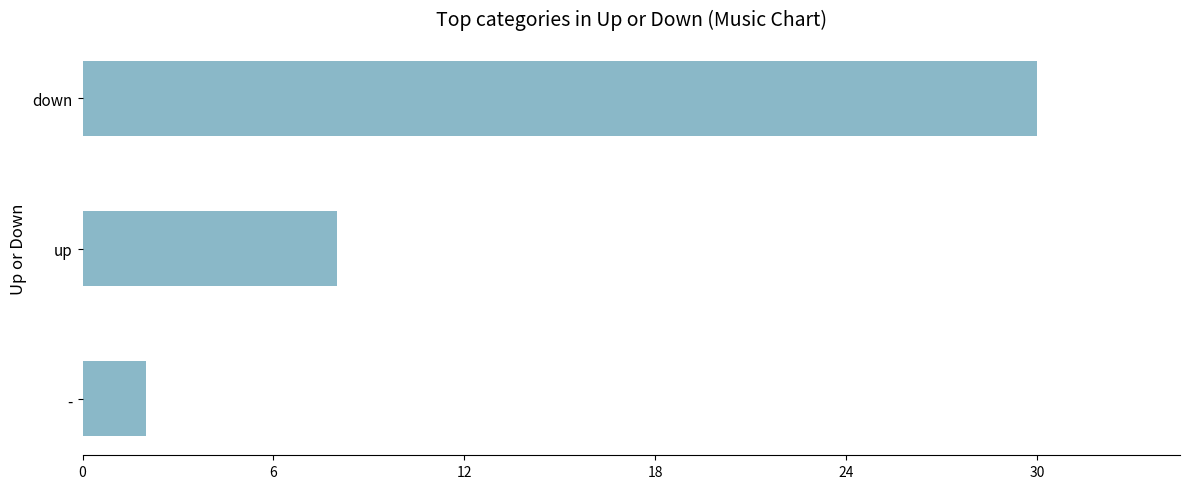

Rank the categories by value from highest to lowest.

down, up, -